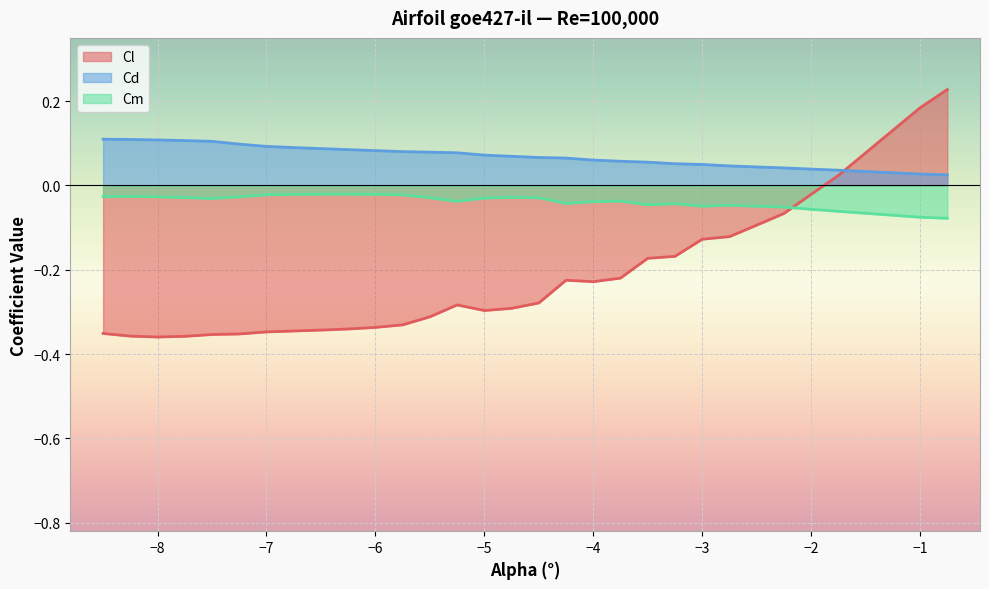

How many distinct data groups are displayed?

3